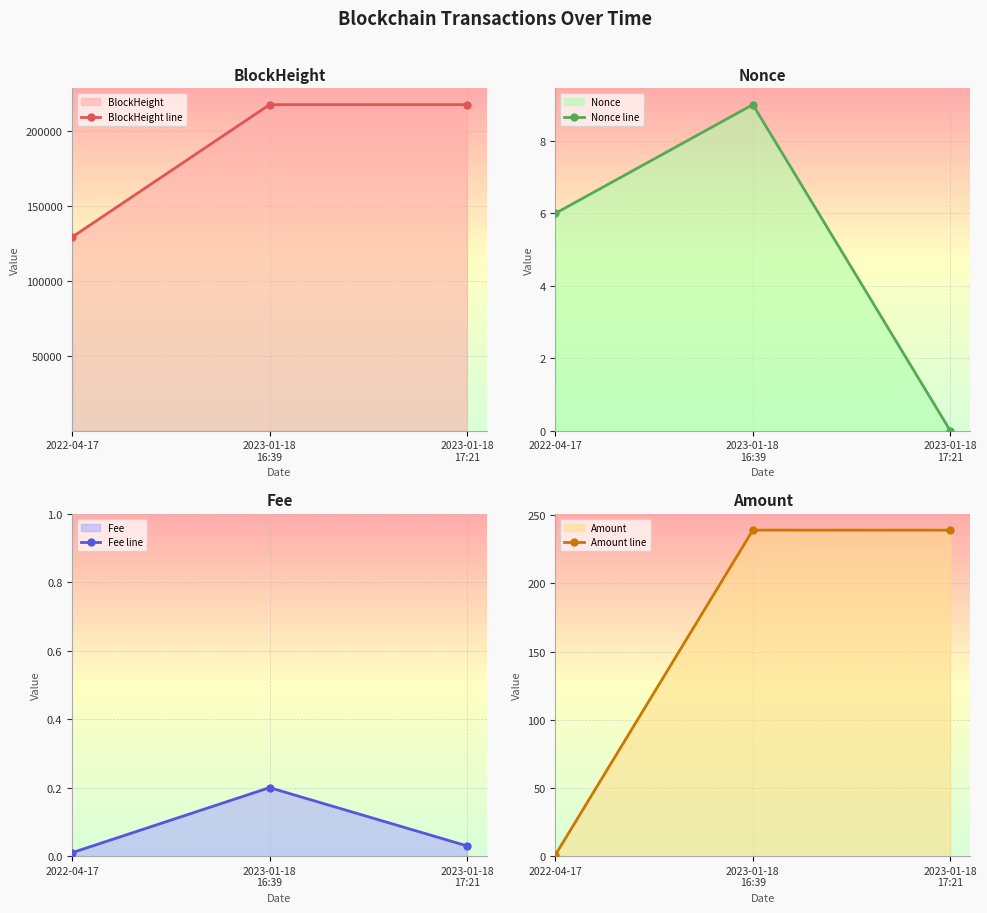

Which series has the largest total across all categories?

BlockHeight line